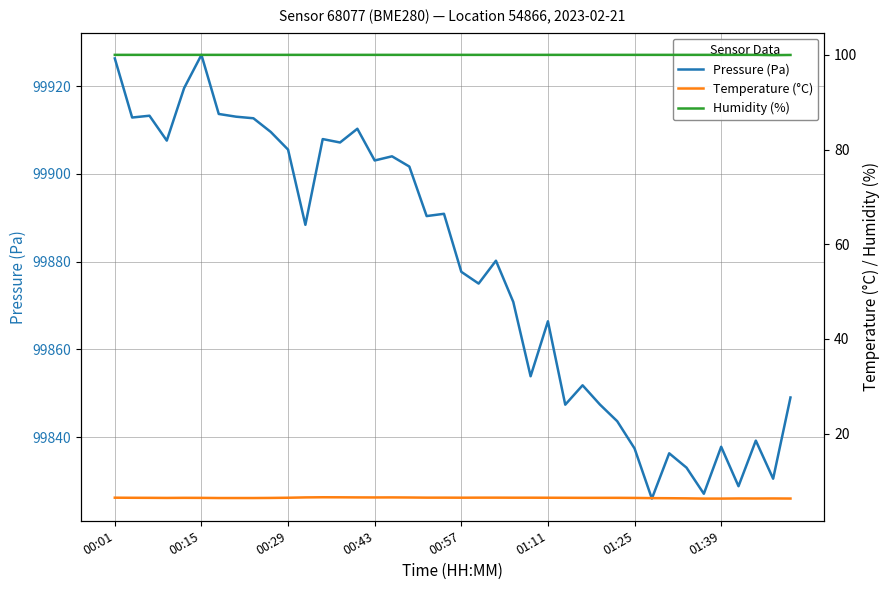

At how many categories does at least one series exceed 40900?

40